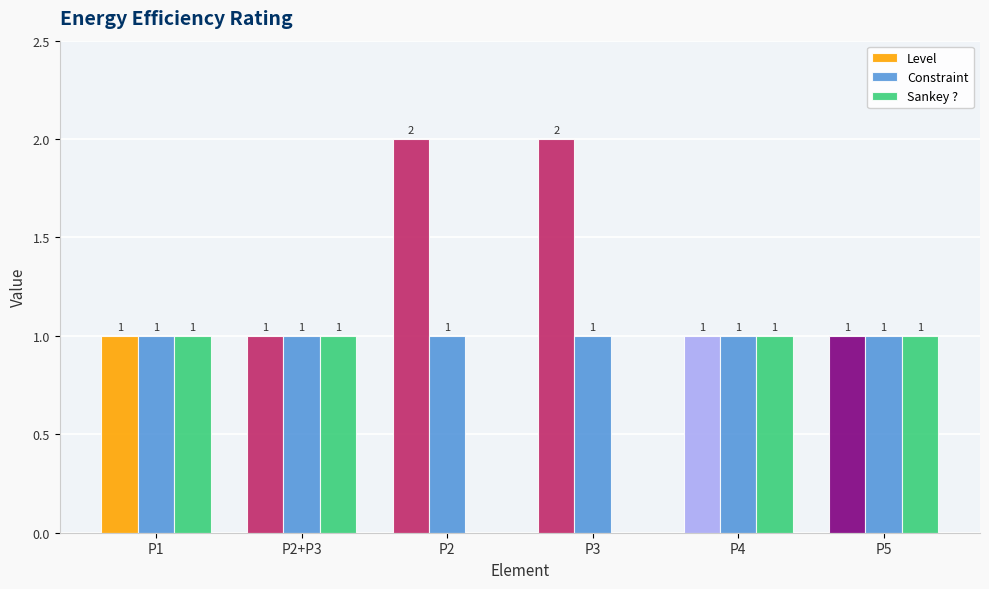

Which series has the largest total across all categories?

Level